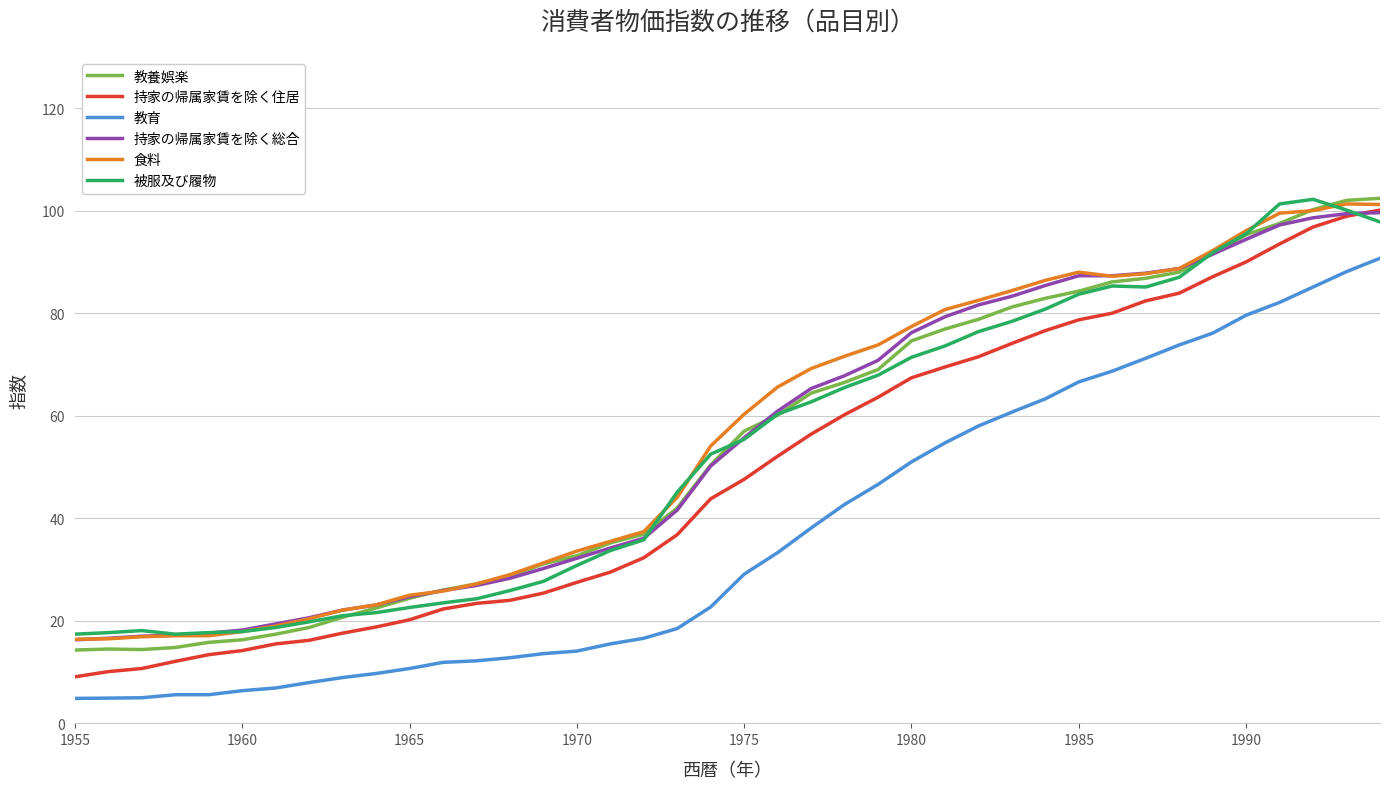

What is the smallest value displayed?

4.9